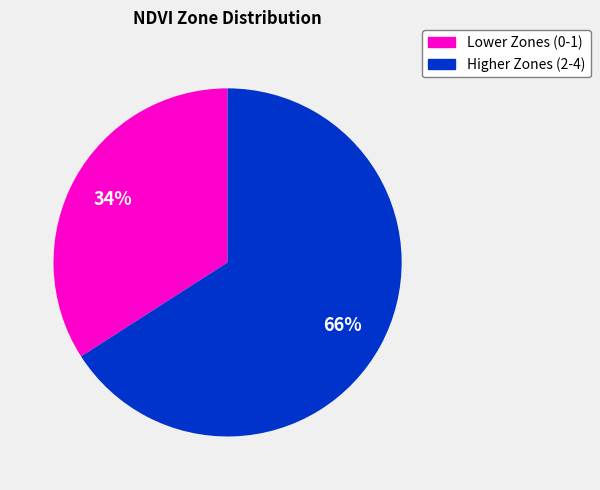

To the nearest percent, what is the average slice percentage?

50%